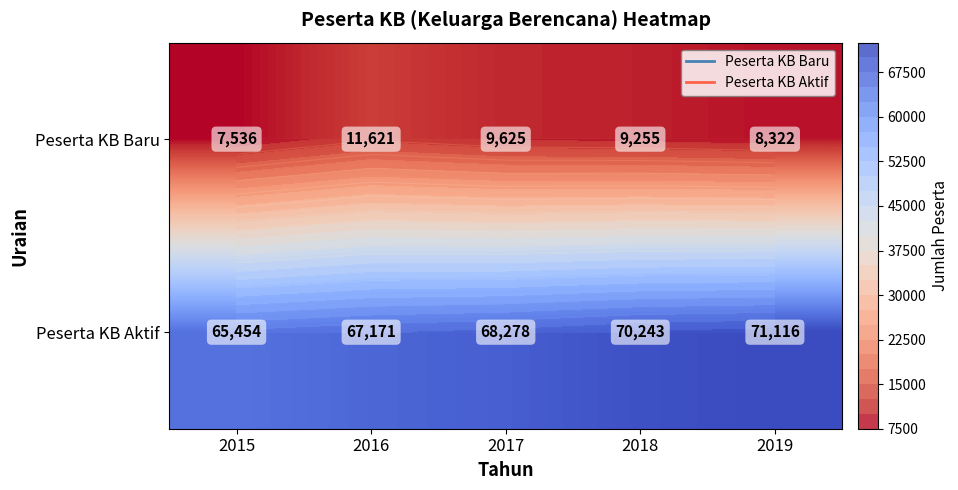

How many categories are shown in the chart?

5